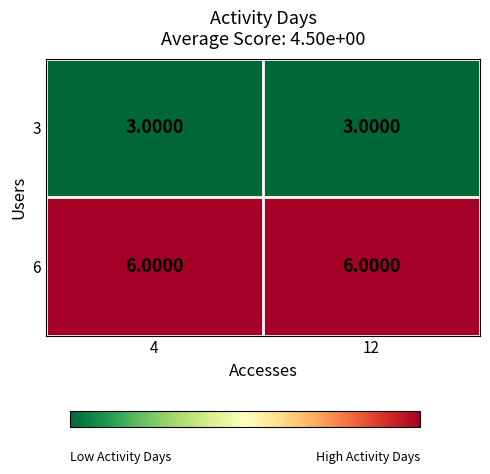

What is the spread (max minus min) of values at 4?

3